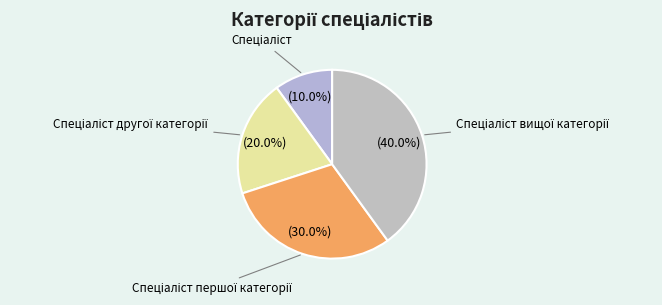

Does any single category account for the majority?

No